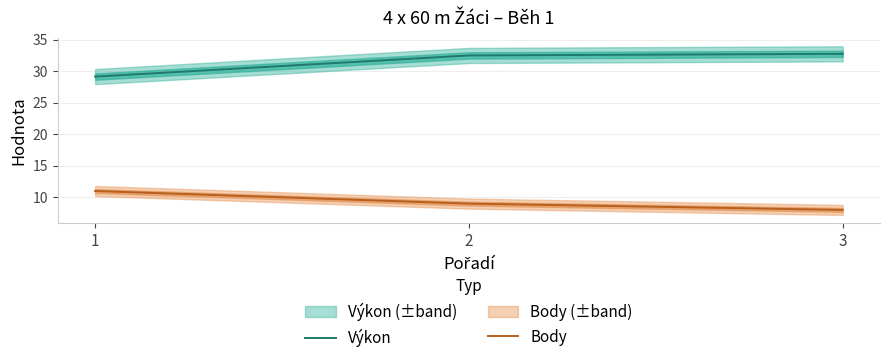

At which category is the sum across all series the highest?

2